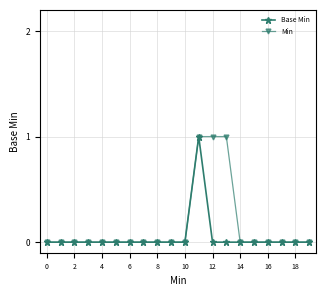

Which series has the largest total across all categories?

Min